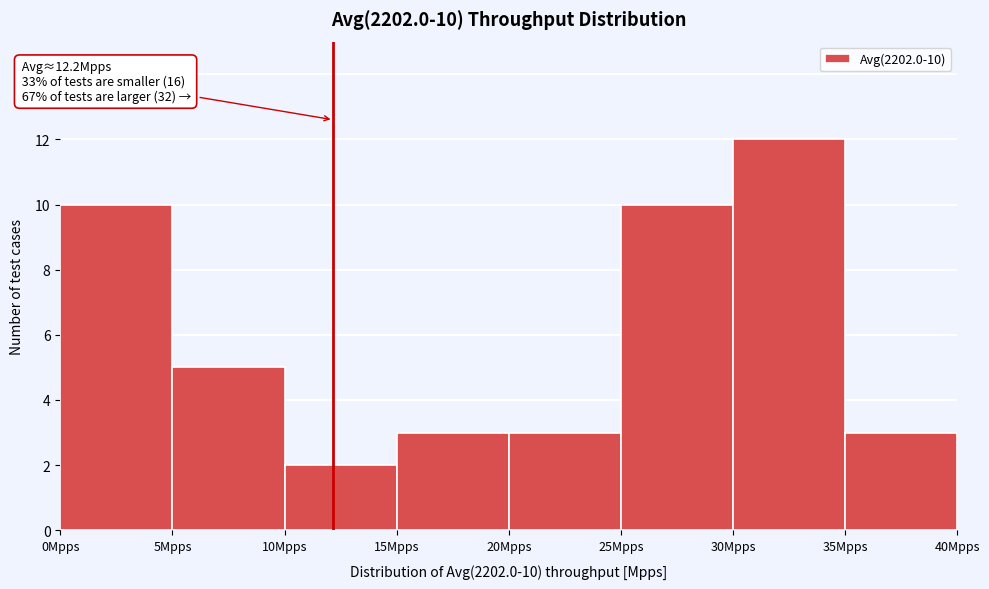

Which range on the x-axis has the tallest bar?

30 to 35